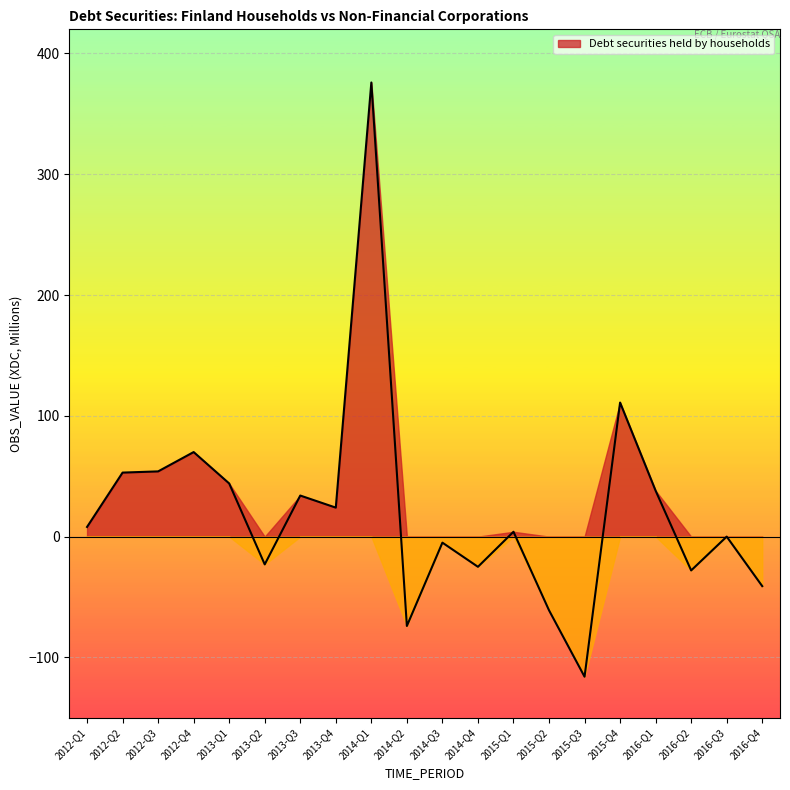

How many values are below zero?

8